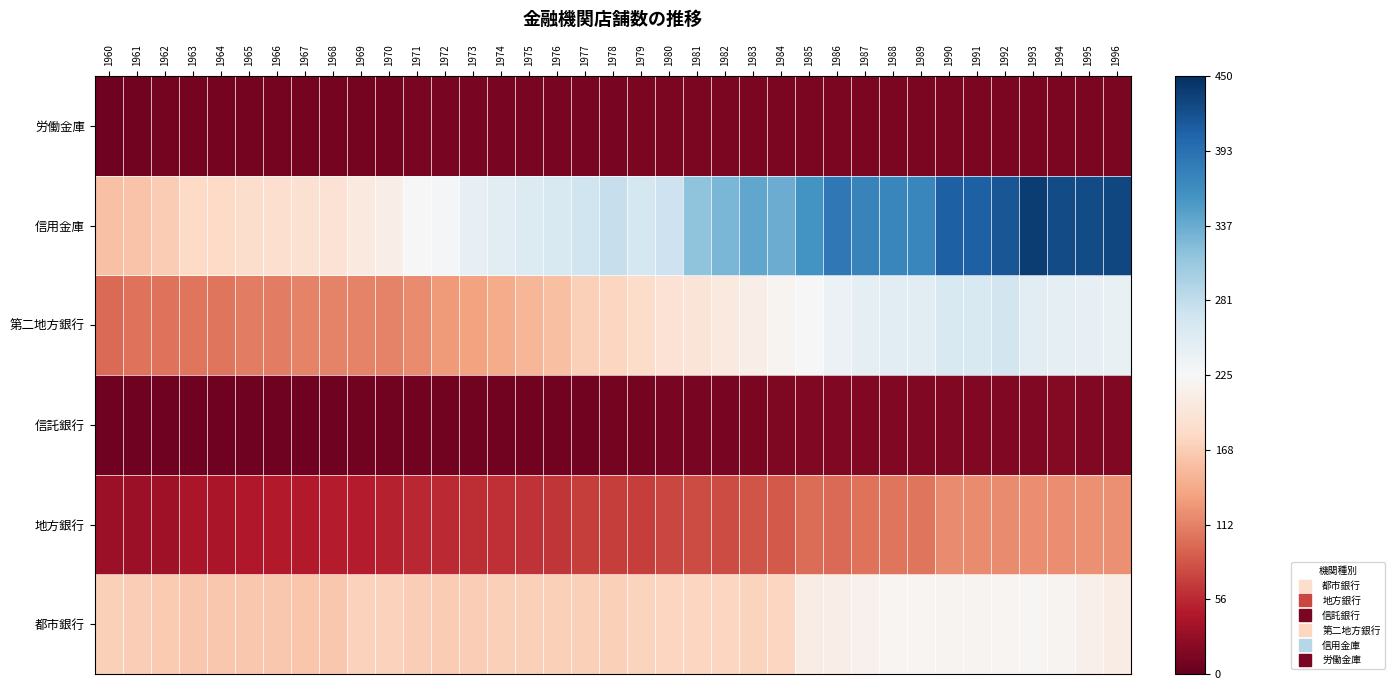

What is the smallest value displayed?

6